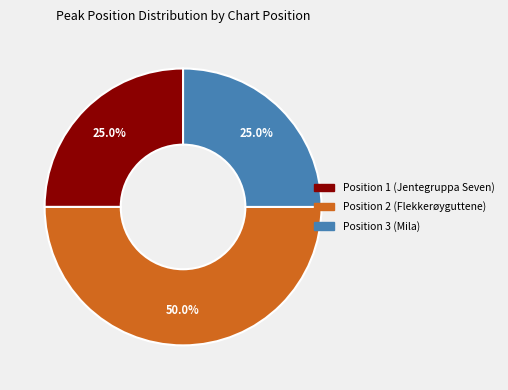

What is the largest slice in the pie chart?

Position 2 (Flekkerøyguttene)